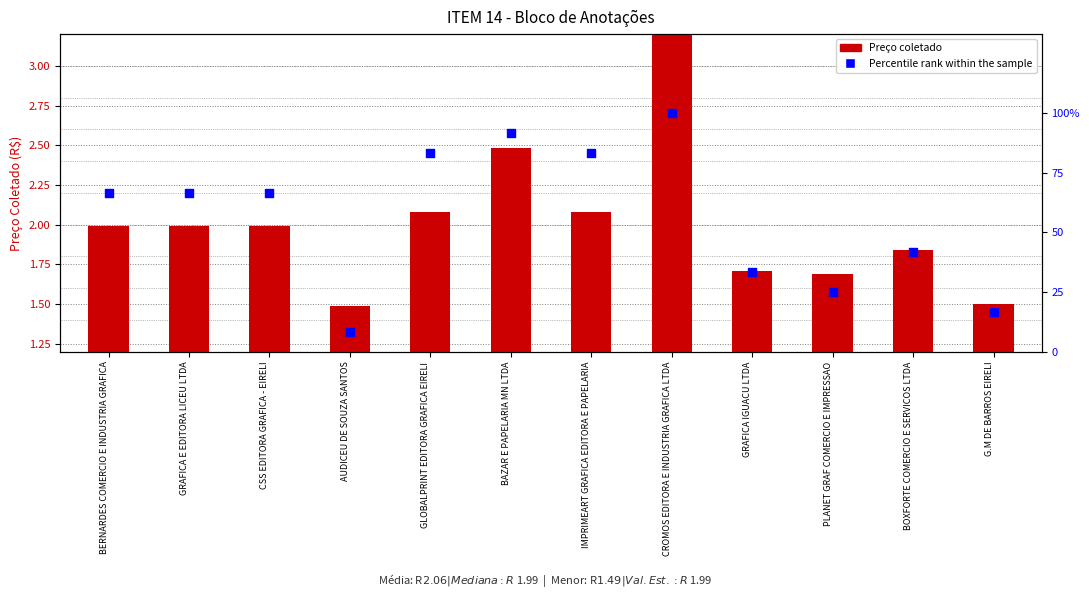

At how many categories does at least one series exceed 9?

11